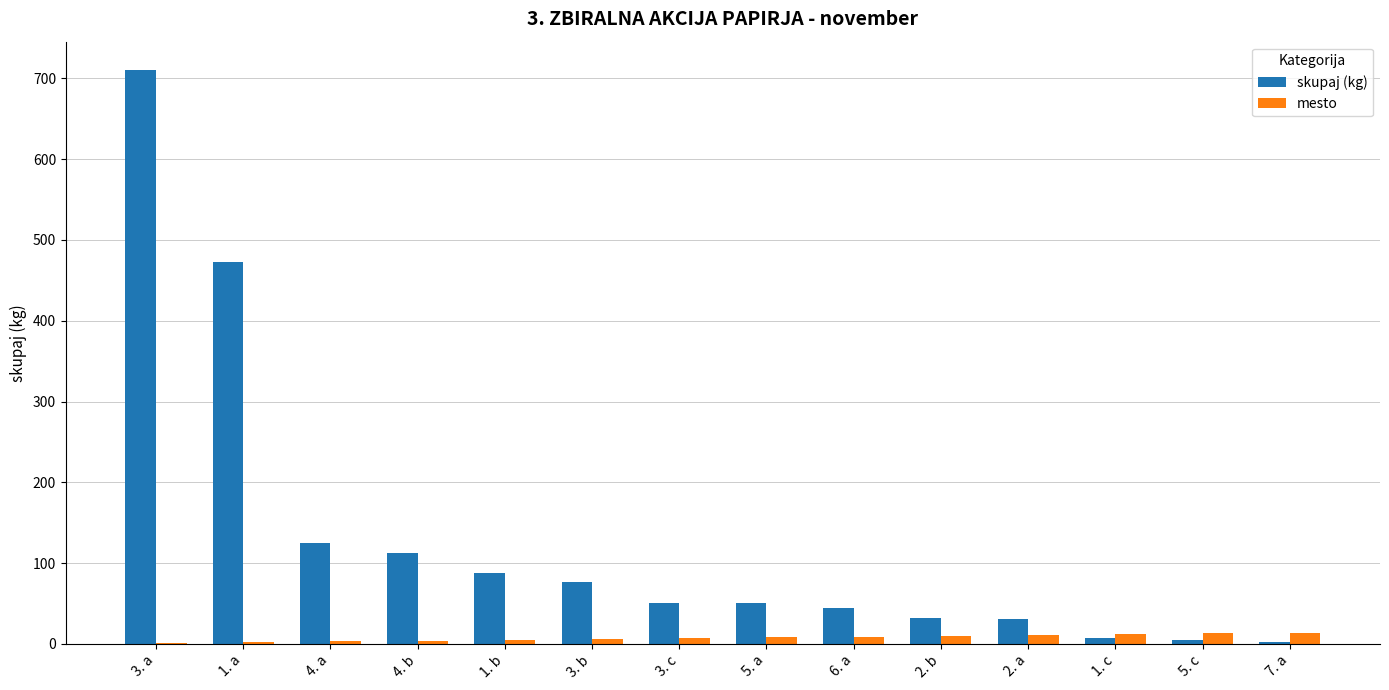

Where is skupaj (kg) nearest to the value 356?

1. a